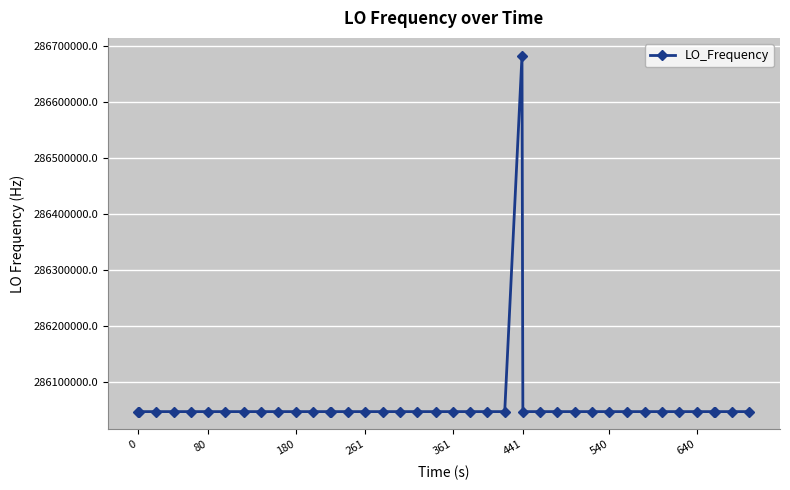

What is the difference between the maximum and minimum values?

635707.3